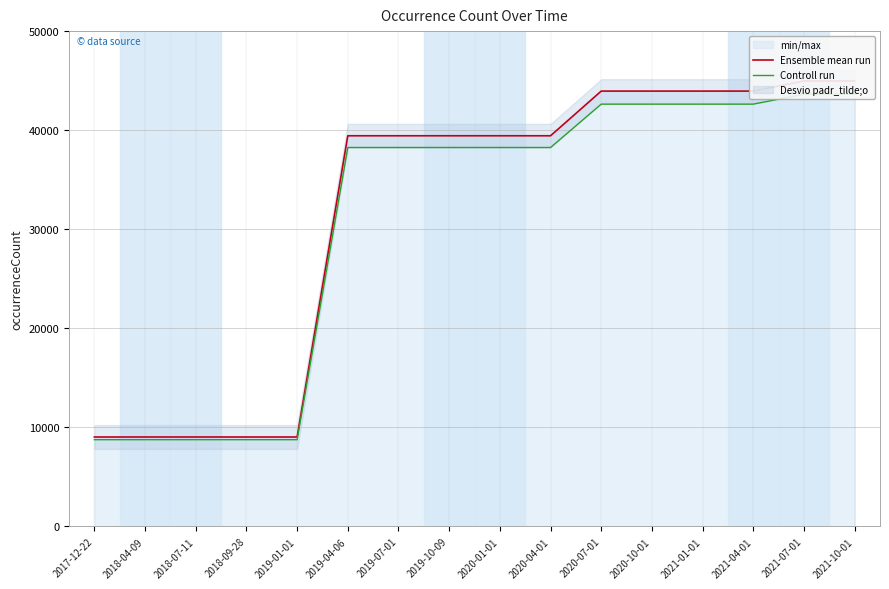

Where does the Controll run series first go above 38253?

2019-04-06